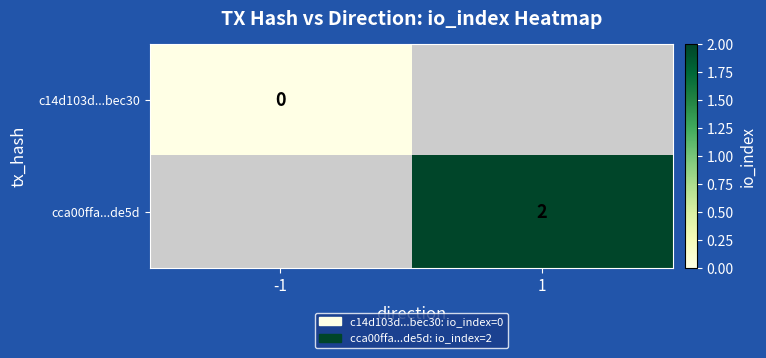

At how many categories does at least one series exceed 0?

1